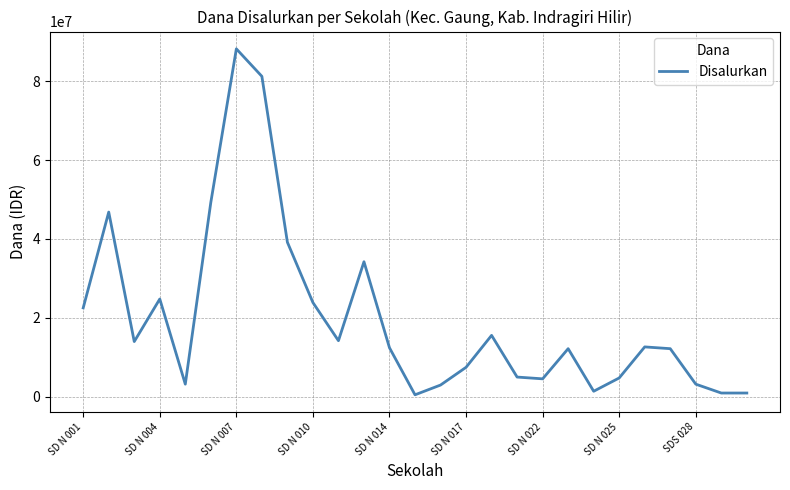

What is the maximum value shown in the chart?

88200000